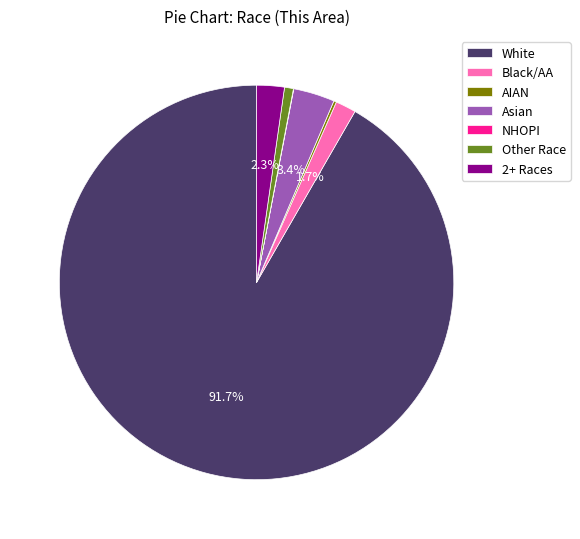

Combined, what portion of the pie is Asian and 2+ Races?

5.7%